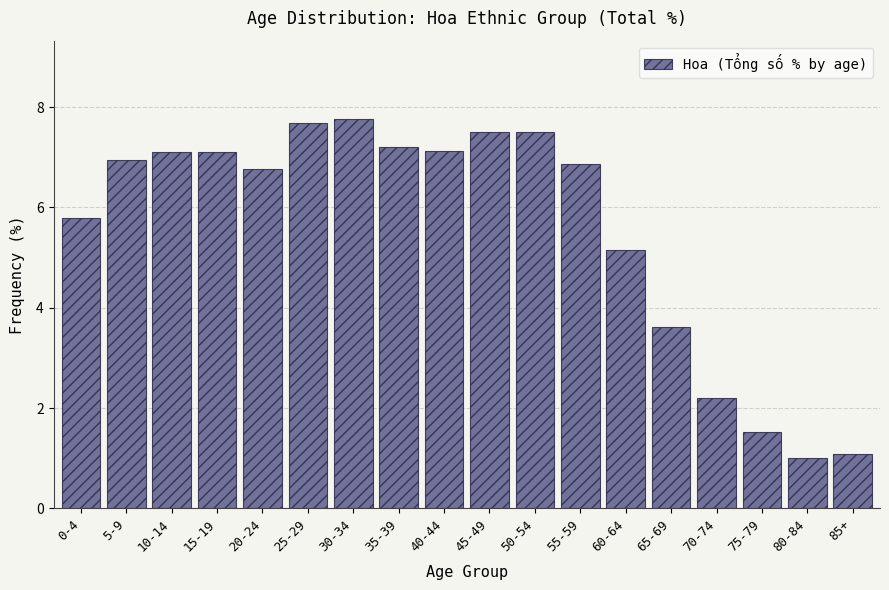

Reading right to left, list all the values displayed in this chart.

1.1	1.0	1.5	2.2	3.6	5.2	6.9	7.5	7.5	7.1	7.2	7.8	7.7	6.8	7.1	7.1	7.0	5.8